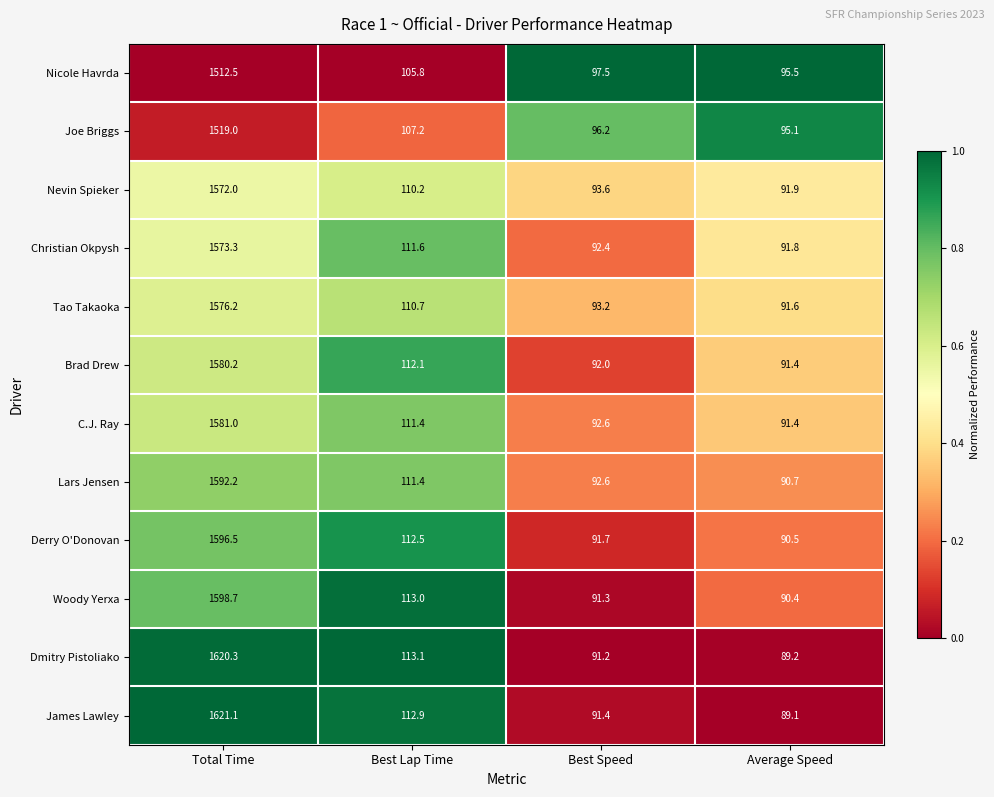

Where is Dmitry Pistoliako nearest to the value 854?

Best Lap Time